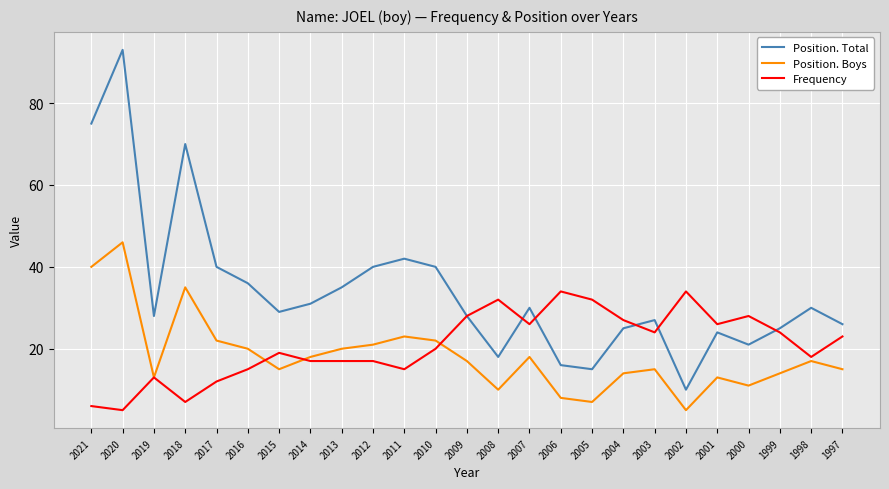

Rank the series at 2002 from lowest to highest value.

Position. Boys, Position. Total, Frequency